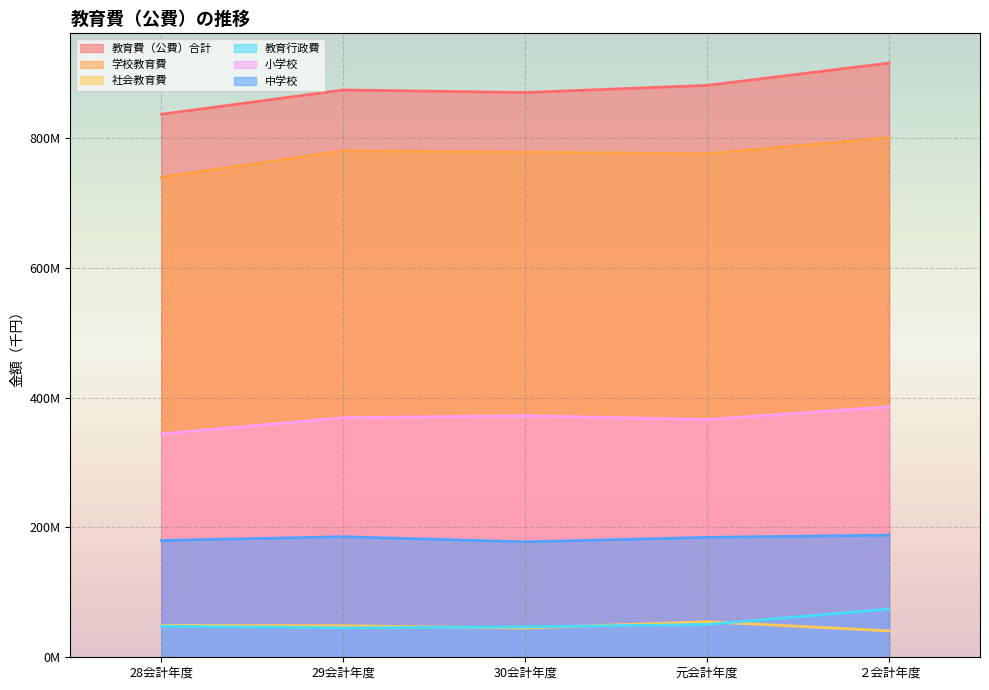

Which category has the lowest value across all series?

２会計年度